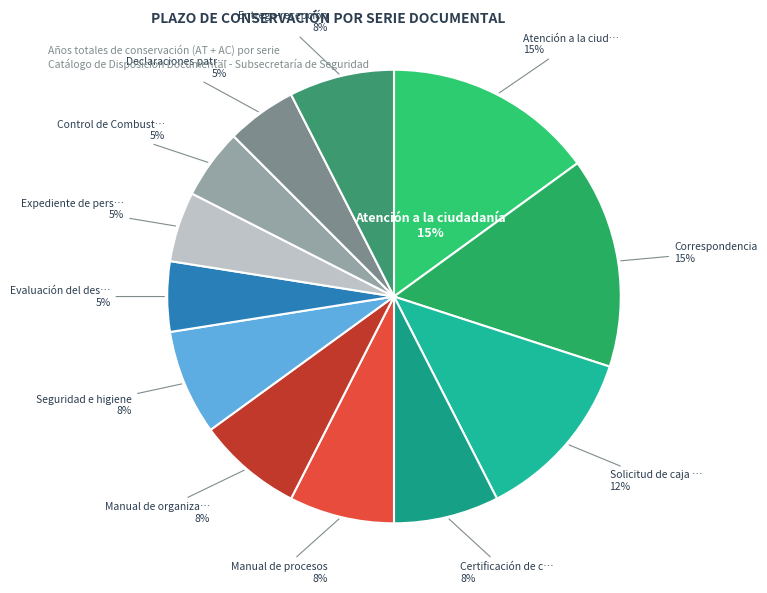

Is there a majority slice in this chart?

No